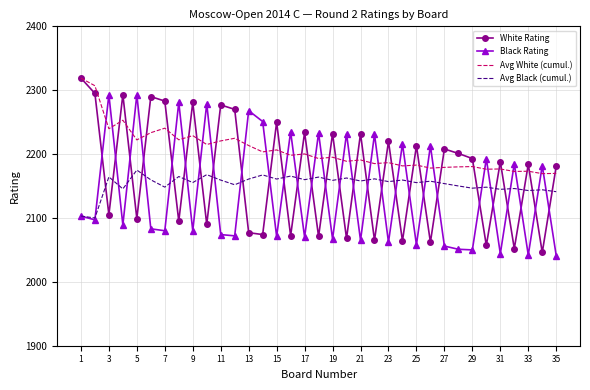

What is the average value of the Black Rating series?

2141.1